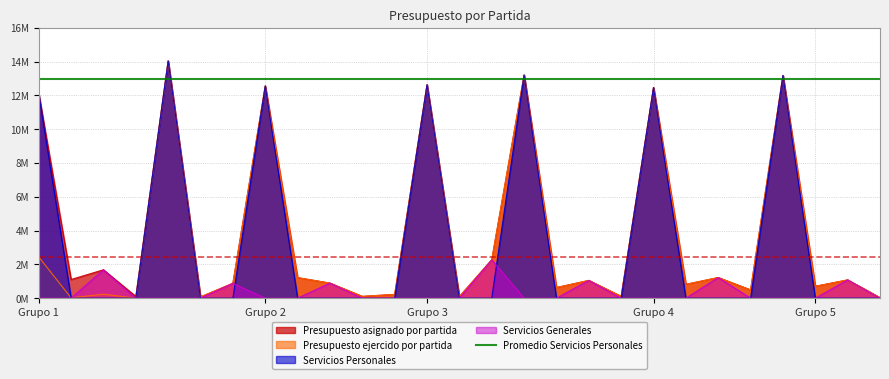

What is the maximum value shown in the chart?

14042993